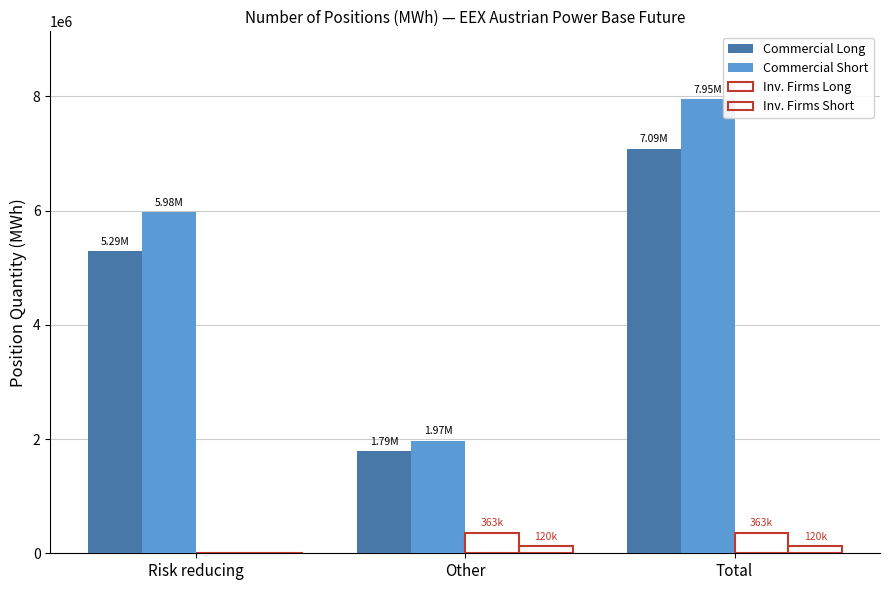

Are the bars grouped side by side (vs. stacked)?

Yes